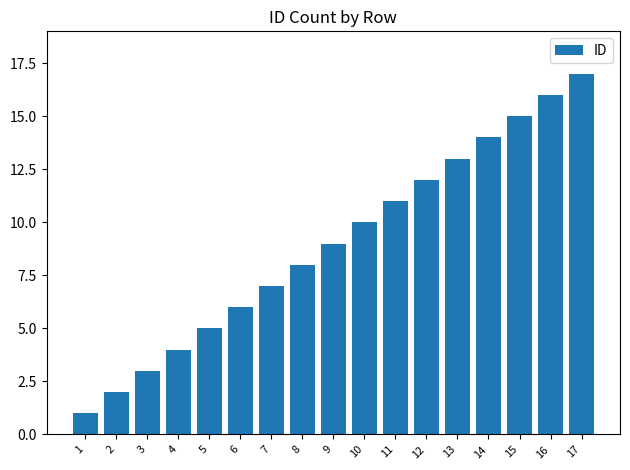

What is the greatest value displayed?

17